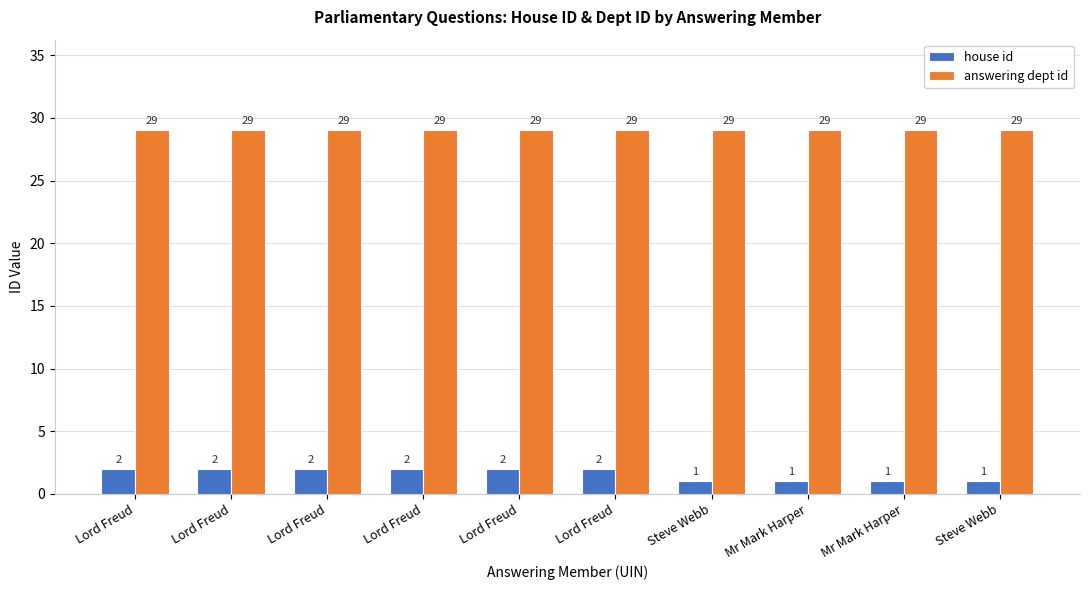

What is the maximum value shown in the chart?

29